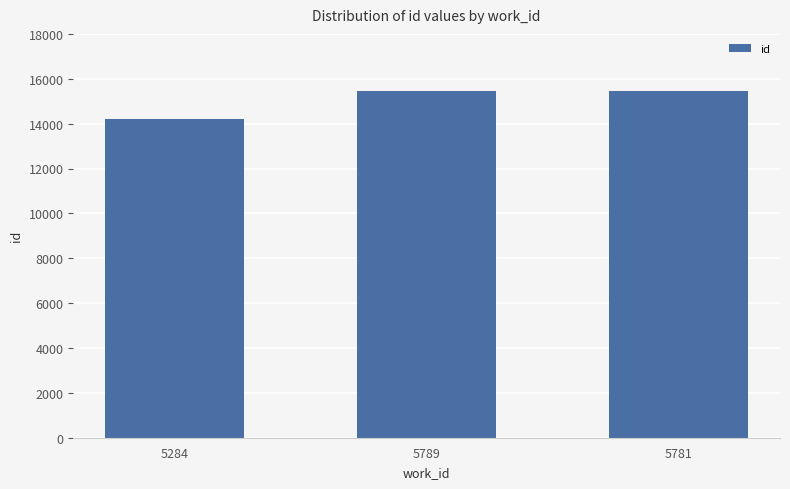

What is the greatest value displayed?

15456